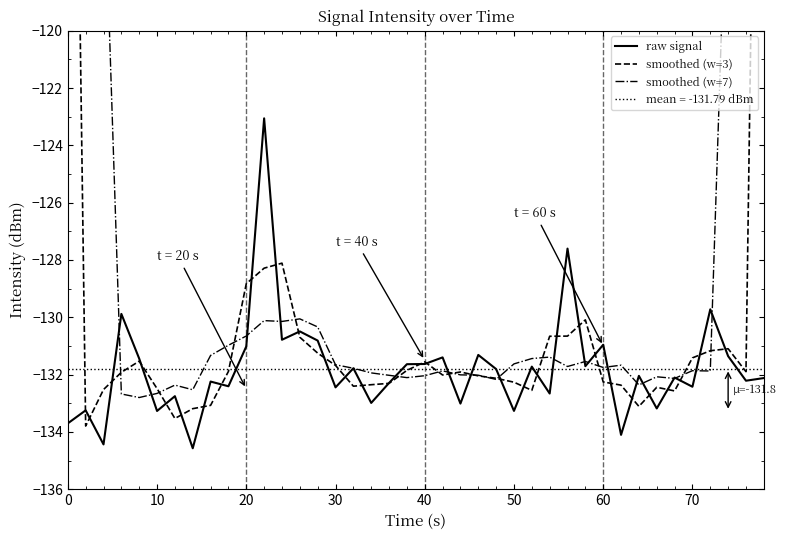

The mean = -131.79 dBm series shows -131.8 at 70. True or false?

True